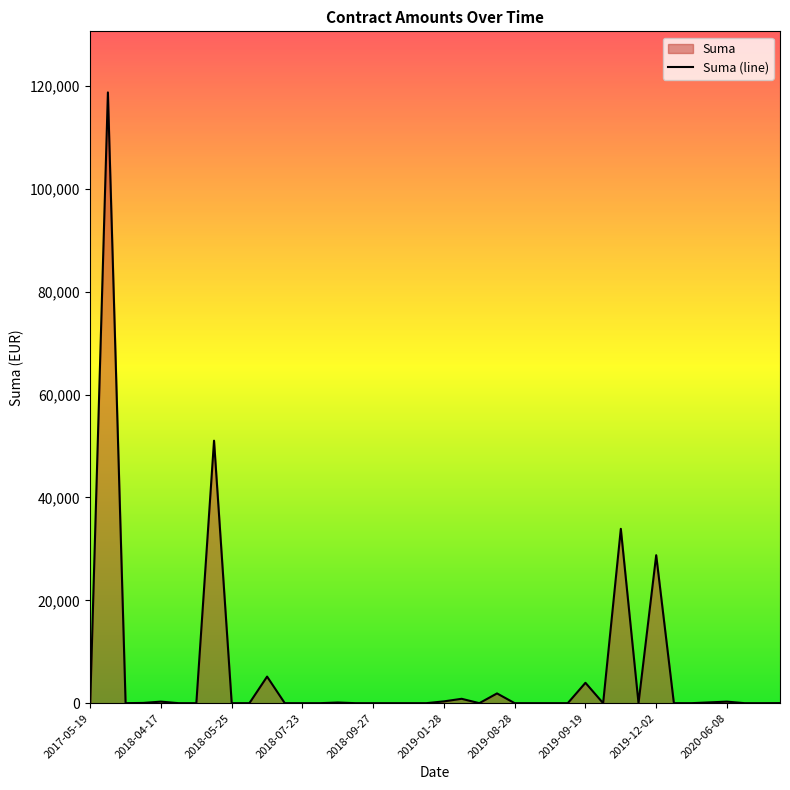

What is the greatest value displayed?

118756.8